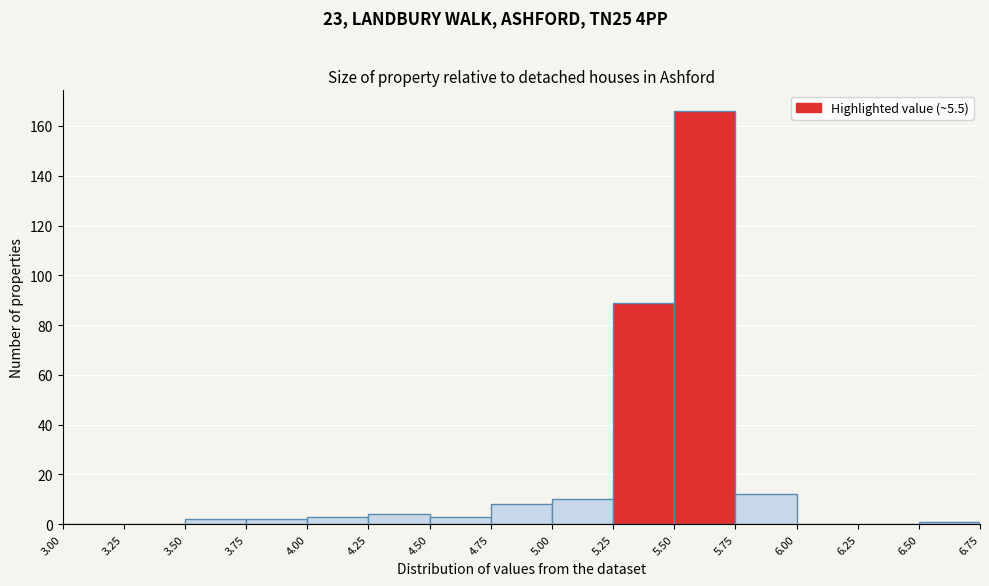

Reading left to right, transcribe this chart: for each bar, give the range it covers on the x-axis and its height. The values are not printed on the chart, so give them approximately, as read against the axis.

3.00 to 3.25: 0
3.25 to 3.50: 0
3.50 to 3.75: 2
3.75 to 4.00: 2
4.00 to 4.25: 4
4.25 to 4.50: 4
4.50 to 4.75: 4
4.75 to 5.00: 8
5.00 to 5.25: 10
5.25 to 5.50: 90
5.50 to 5.75: 166
5.75 to 6.00: 12
6.00 to 6.25: 0
6.25 to 6.50: 0
6.50 to 6.75: under 2